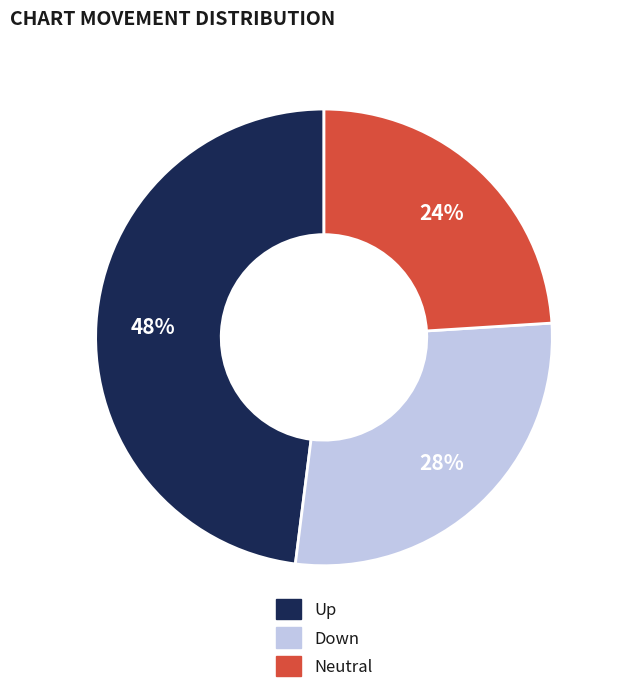

Is there any slice that represents more than half of the pie?

No